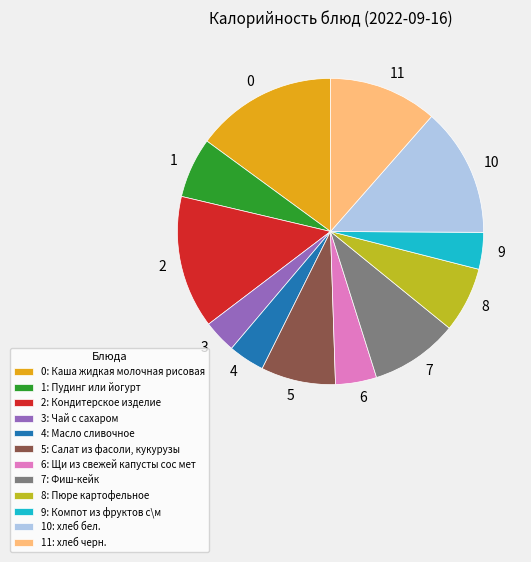

Does 5: Салат из фасоли, кукурузы account for over 50% of the chart?

No